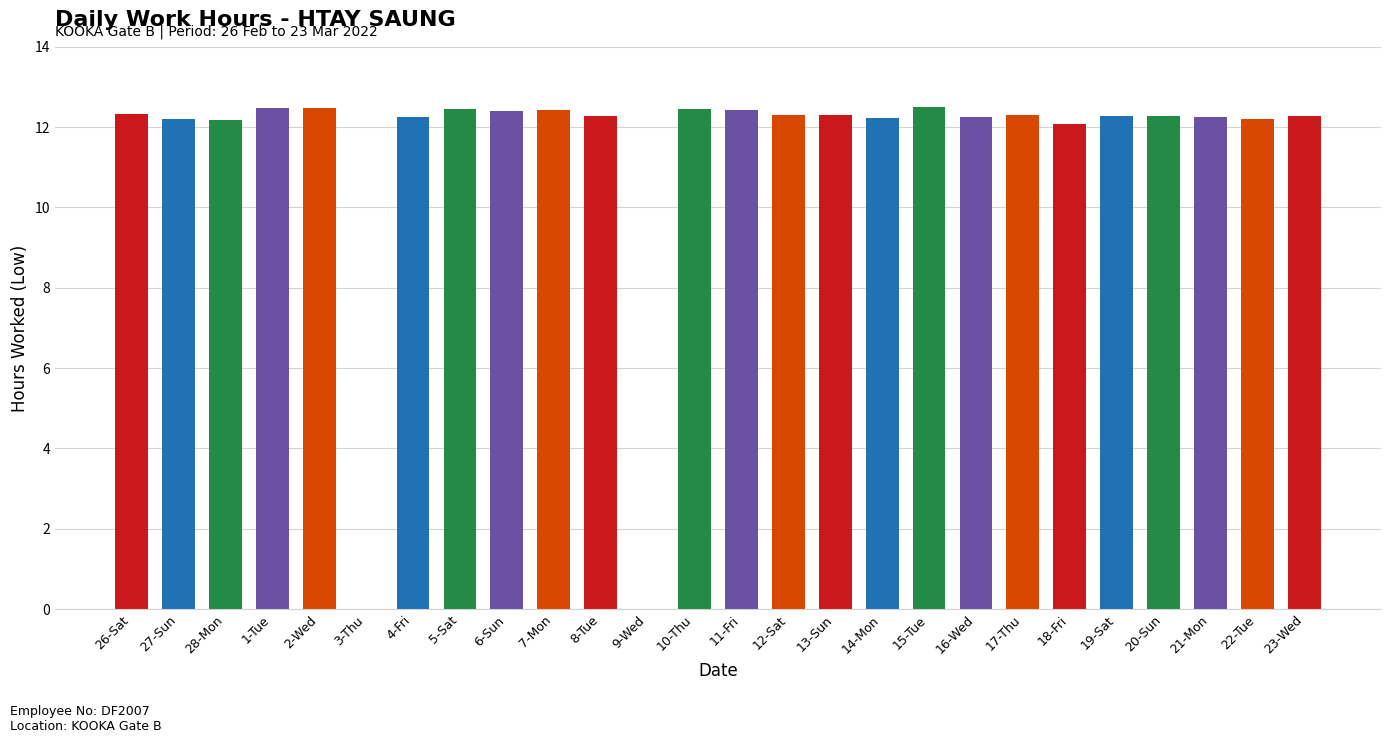

What is the change in value from 27-Sun to 11-Fri?

+0.2